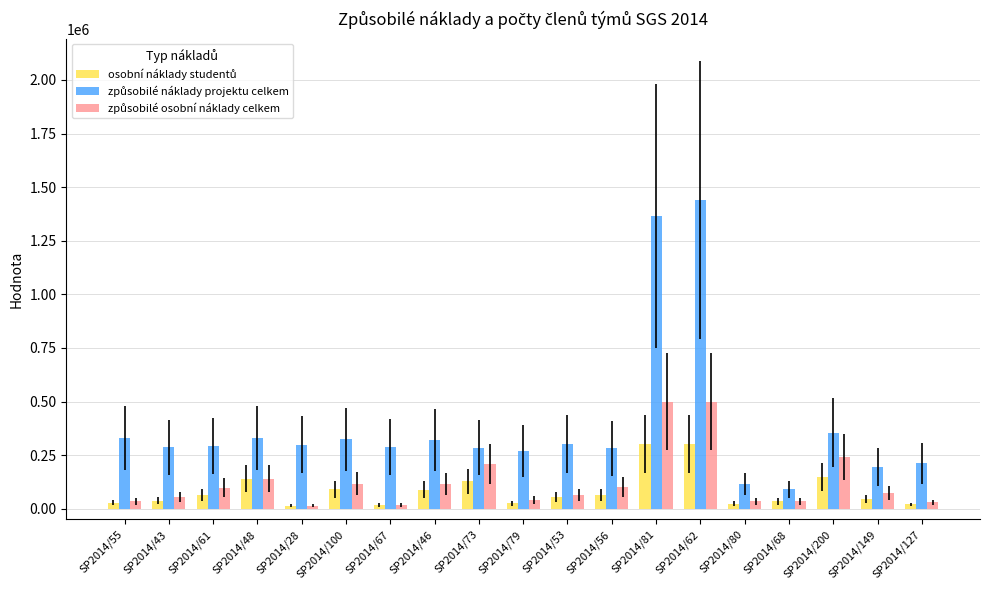

Which category has the highest value across all series?

SP2014/62